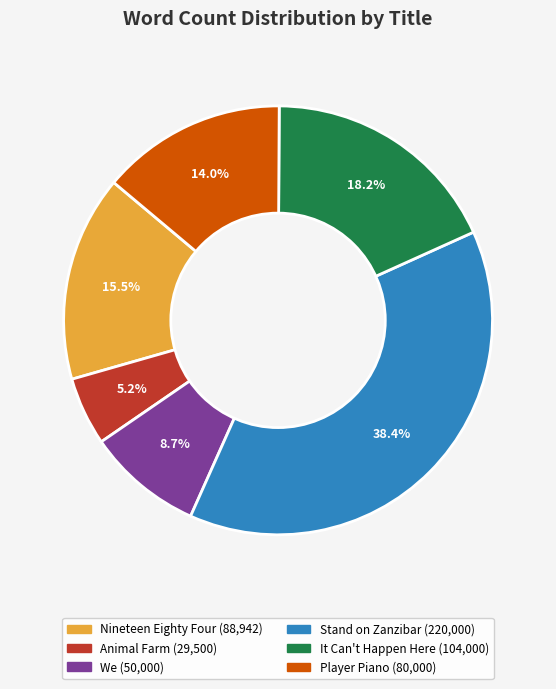

What percentage is NOT represented by It Can't Happen Here?

81.8%